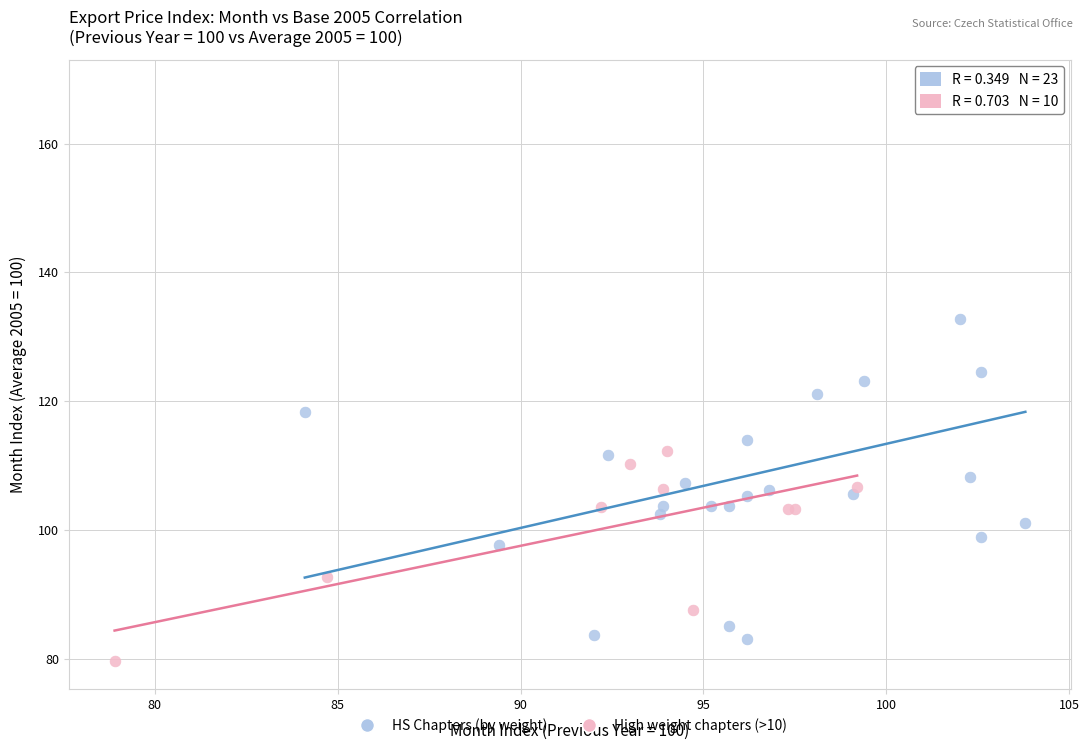

Which series has the widest spread of Y values?

HS Chapters (by weight)